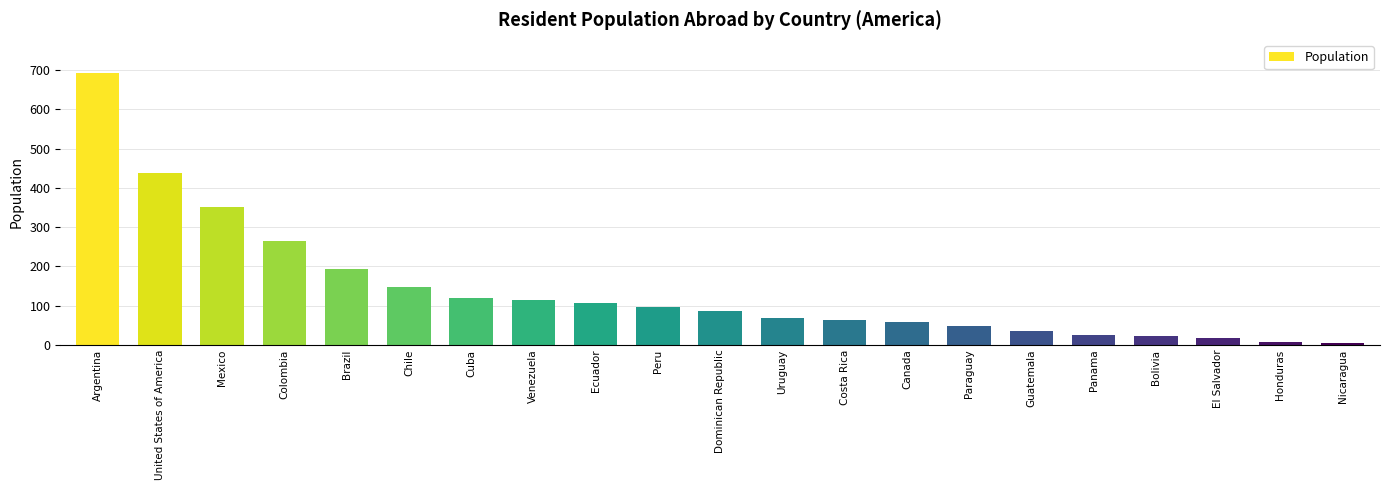

Is it true that the value at Uruguay is 68?

True